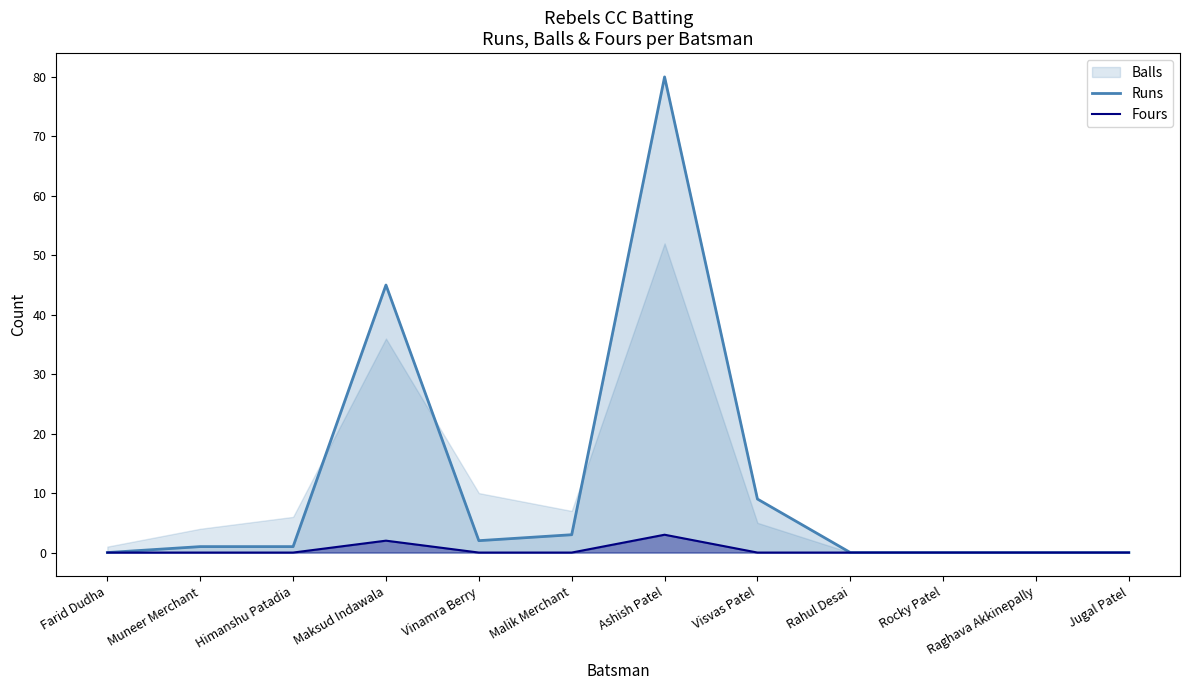

Where is Runs nearest to the value 40?

Maksud Indawala